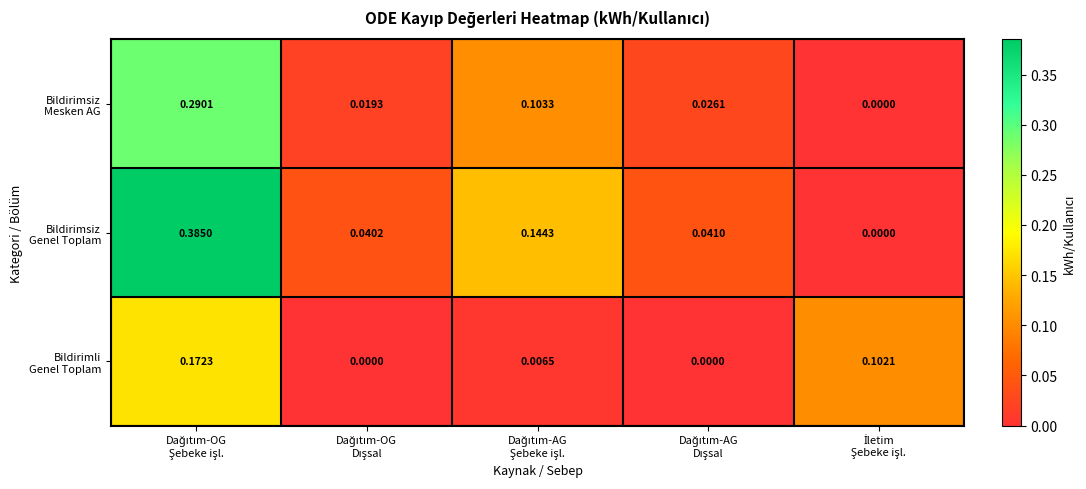

What is the total value across all series at Dağıtım-OG
Dışsal?

0.1